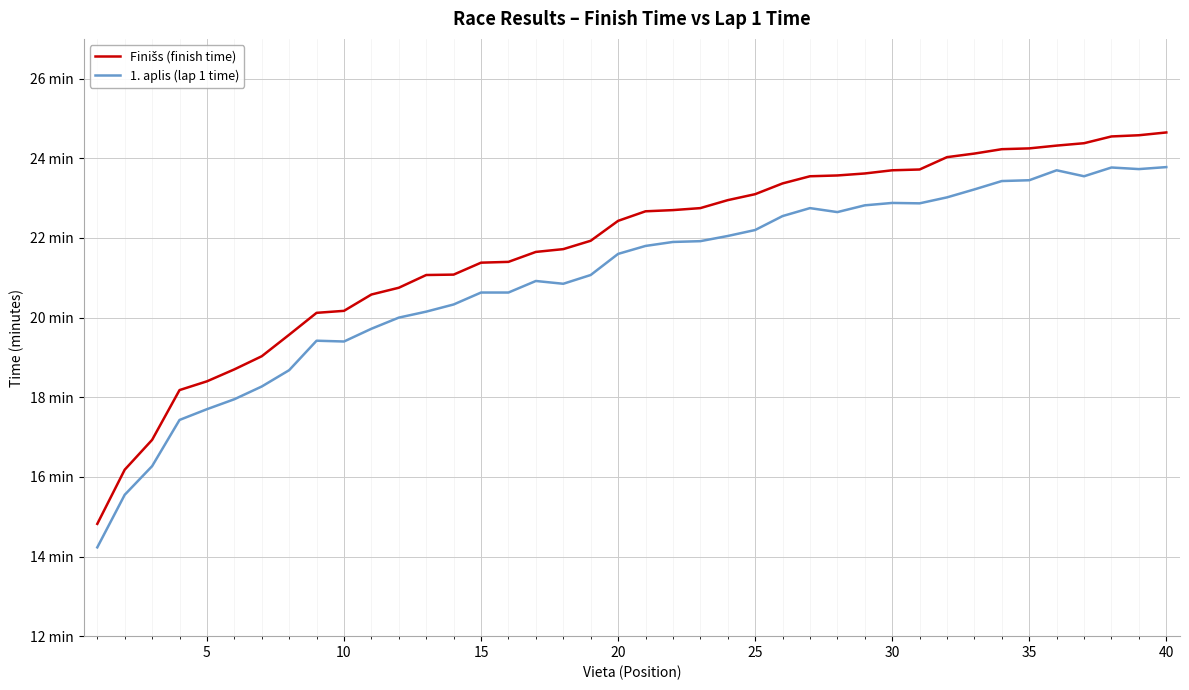

Is this an area chart (filled region under the line)?

No